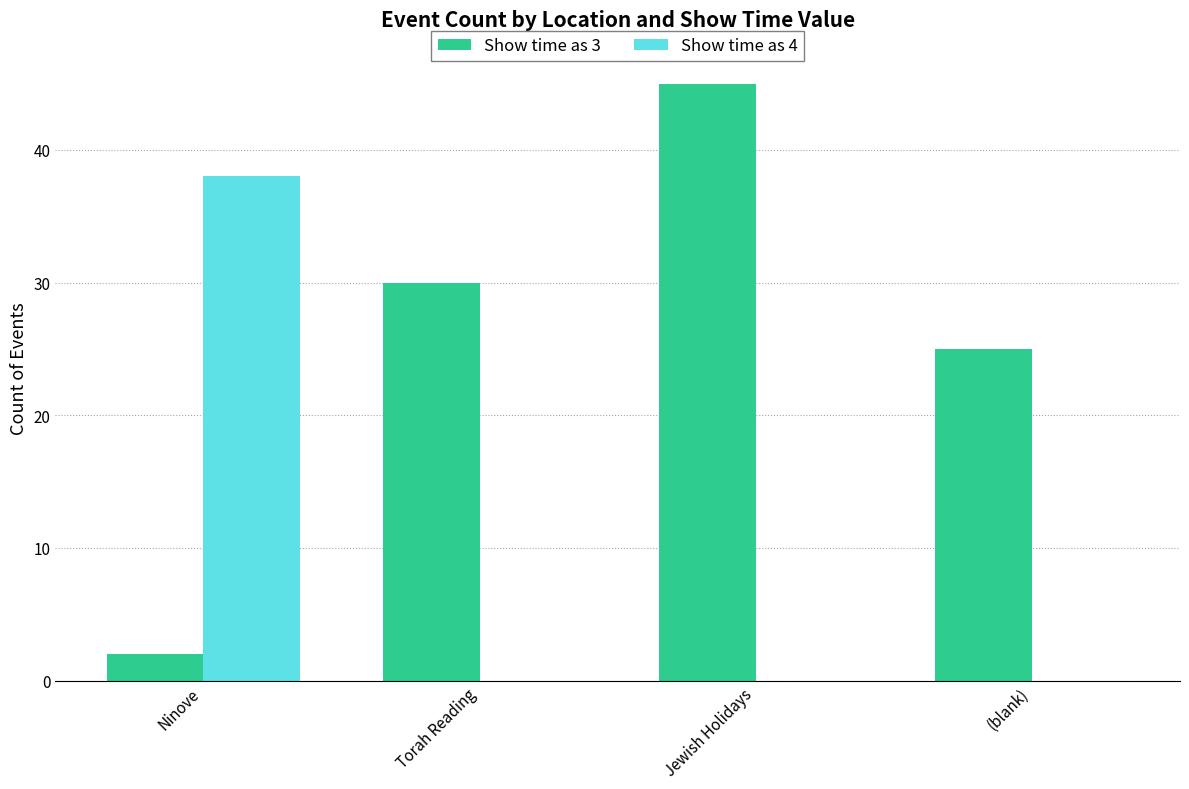

Between Ninove and (blank), which series saw the biggest shift?

Show time as 4